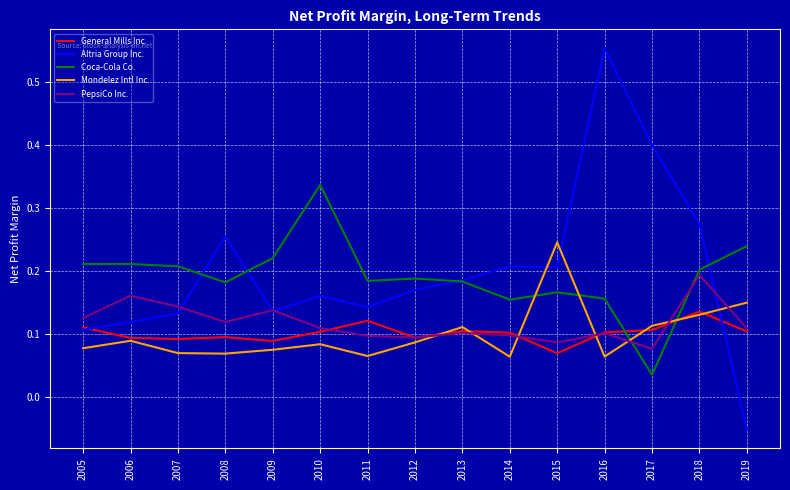

True or false: PepsiCo Inc. and Mondelez Intl Inc. intersect in this chart.

True